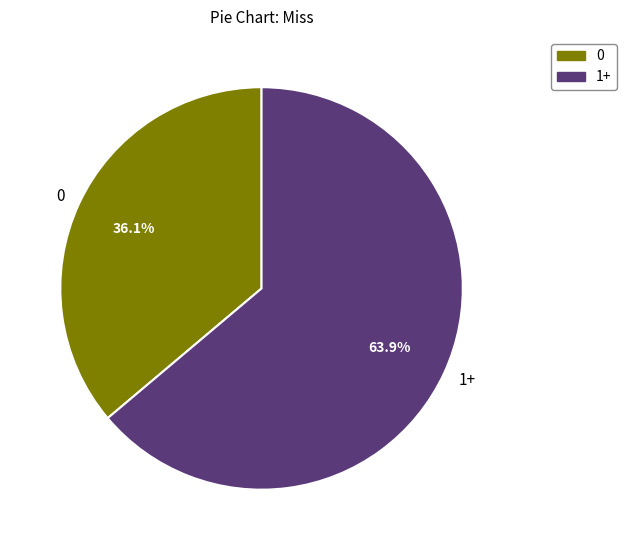

How many segments does this pie chart have?

2